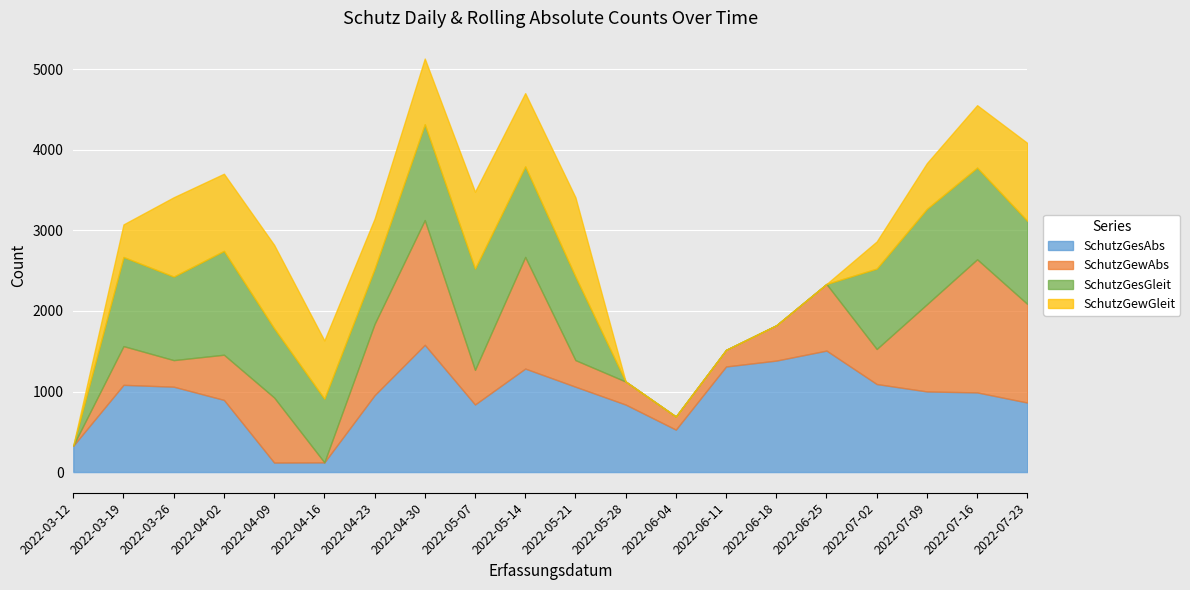

At which label does SchutzGesGleit first exceed 1032?

2022-03-19